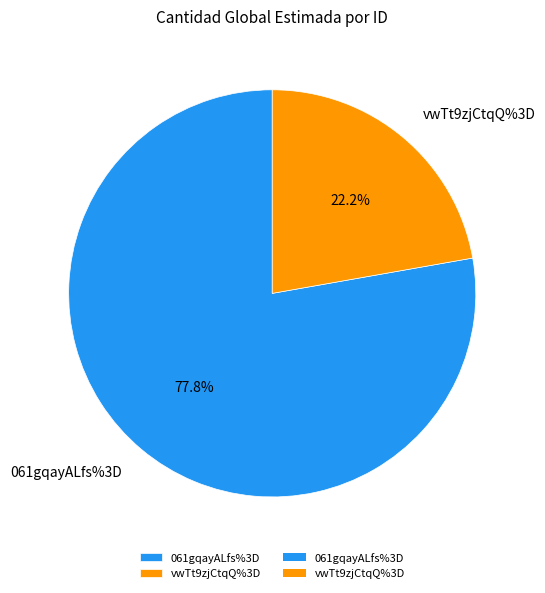

What is the largest slice in the pie chart?

061gqayALfs%3D